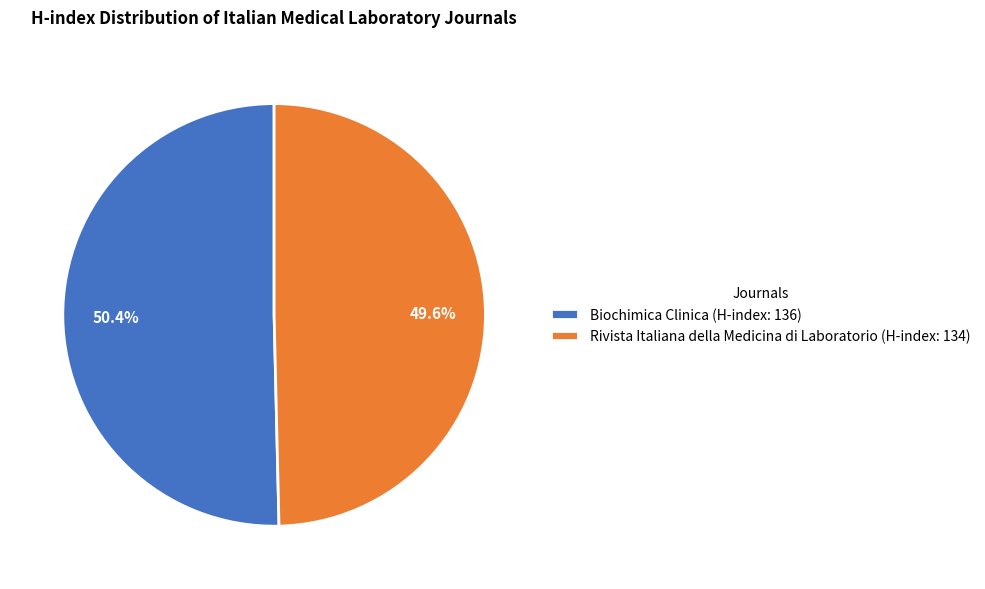

Is the sum of Rivista Italiana della Medicina di Laboratorio (H-index: 134) and Biochimica Clinica (H-index: 136) greater than half?

Yes